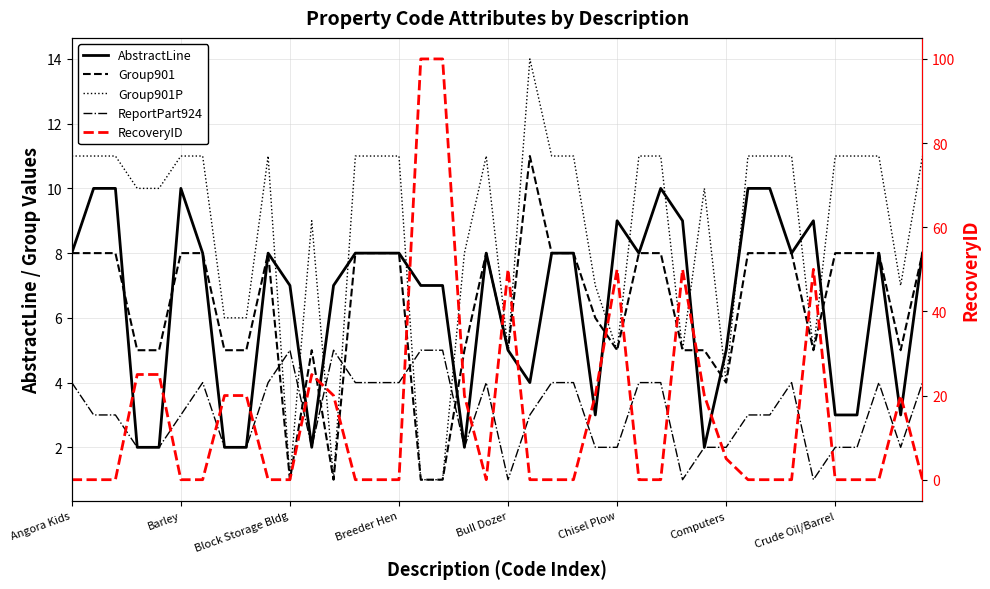

What is the sum of all ReportPart924 values?

123